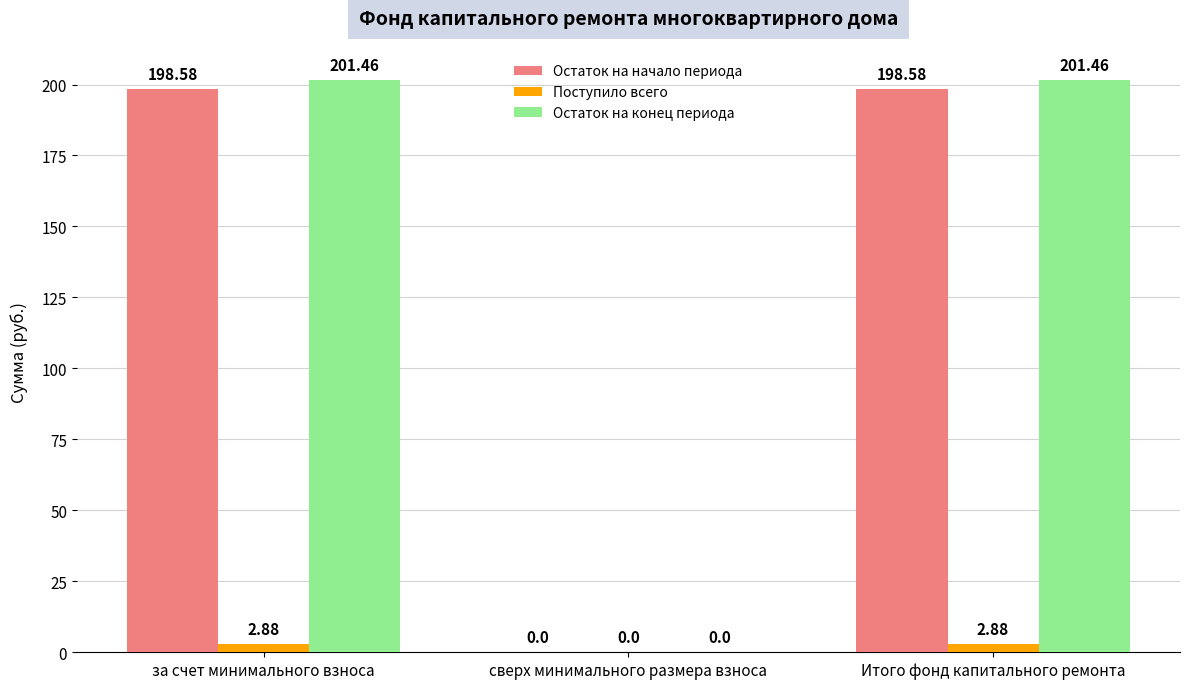

What is the total value across all series at Итого фонд капитального ремонта?

402.9